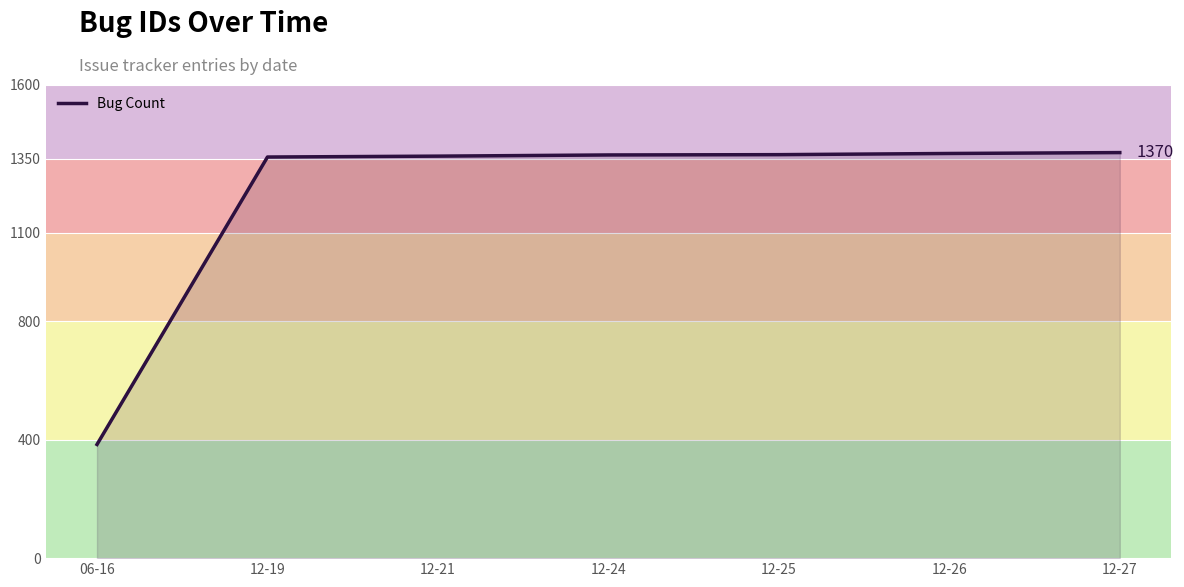

What is the difference between the maximum and minimum values?

986